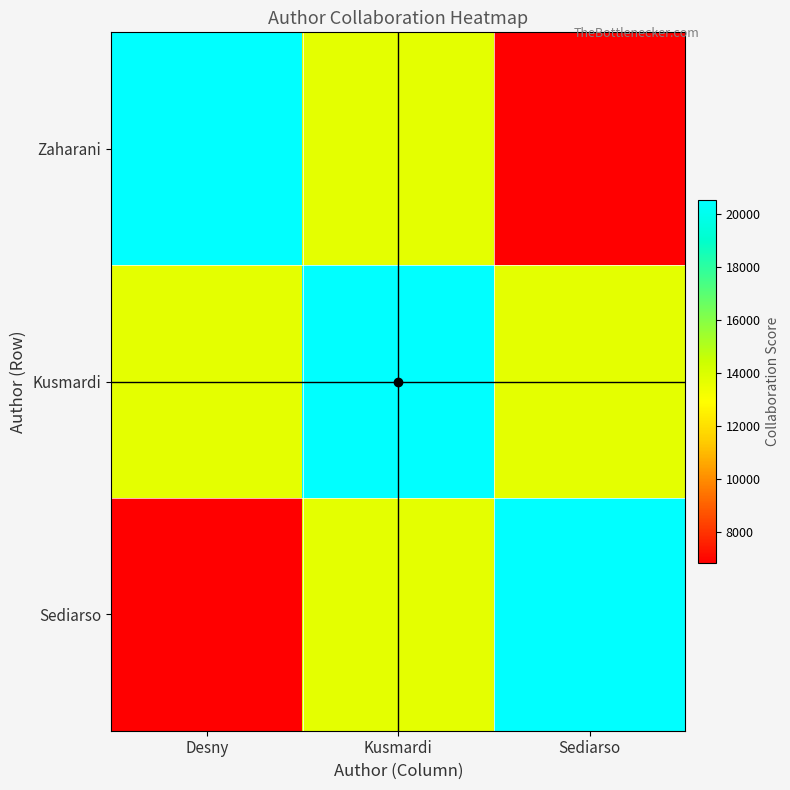

Reading left to right, list all the values displayed in this chart.

Zaharani: Desny=20511.0	Kusmardi=13674.0	Sediarso=6837.0
Kusmardi: Desny=13674.0	Kusmardi=20511.0	Sediarso=13674.0
Sediarso: Desny=6837.0	Kusmardi=13674.0	Sediarso=20511.0